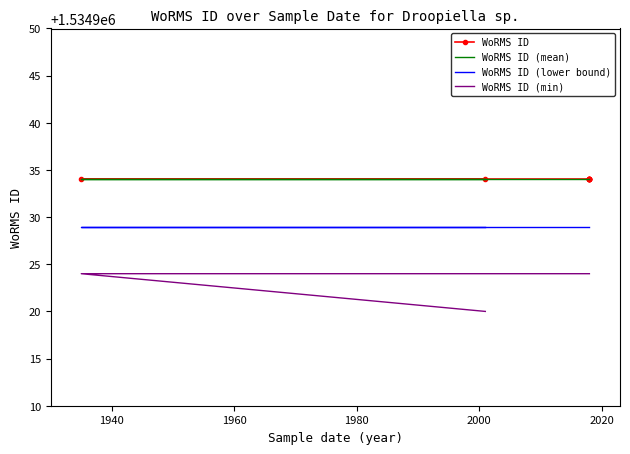

True or false: WoRMS ID (min) and WoRMS ID (mean) cross at least once.

False